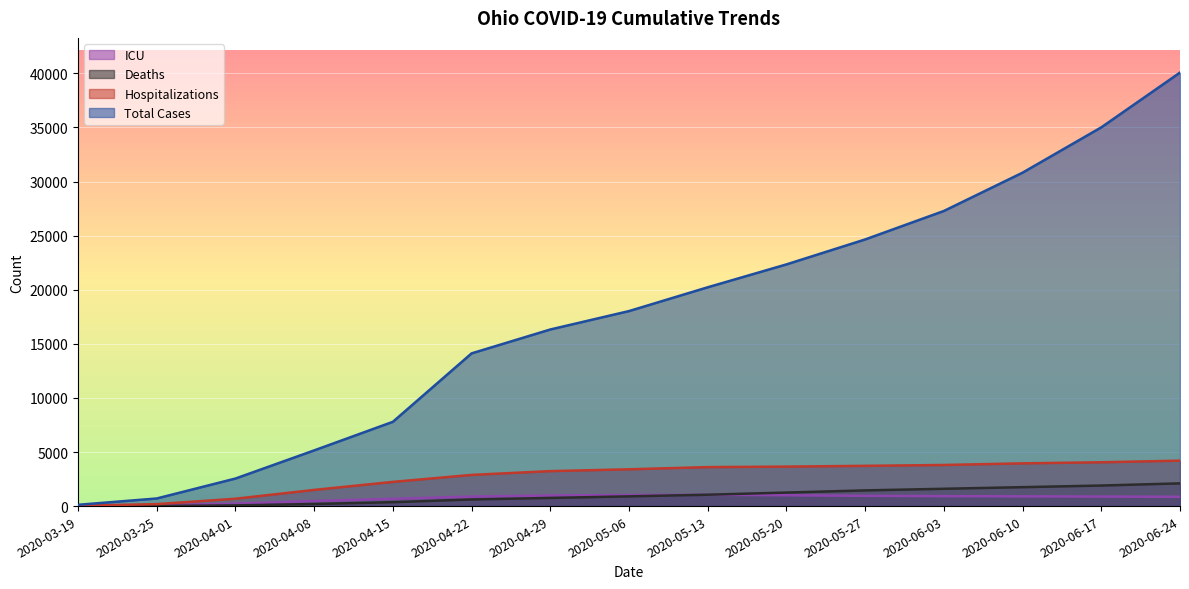

True or false: num_cases has more than 0 interior local peaks.

False